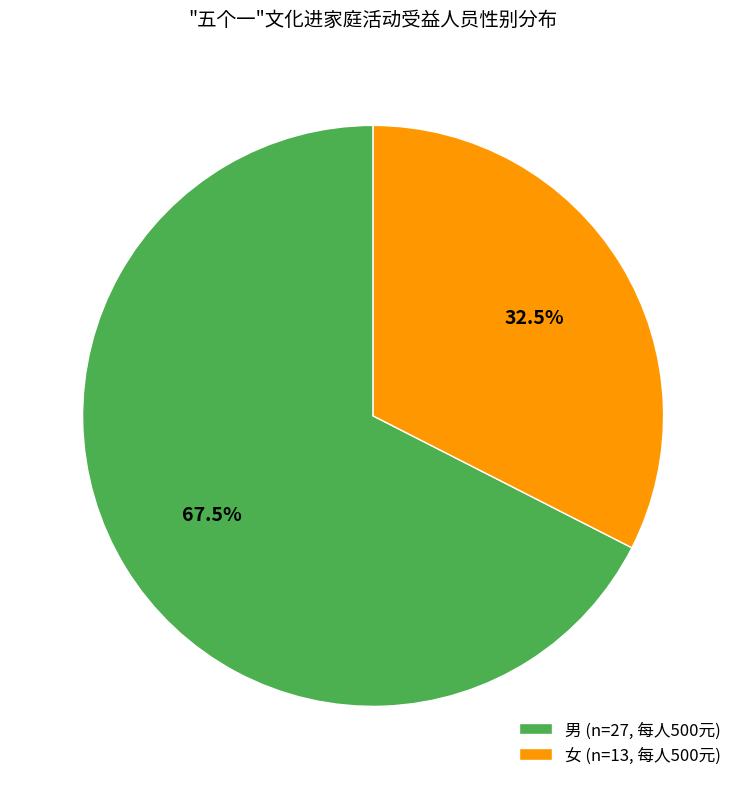

To the nearest percent, what is the difference between the 女 and 男 slice percentages?

35%